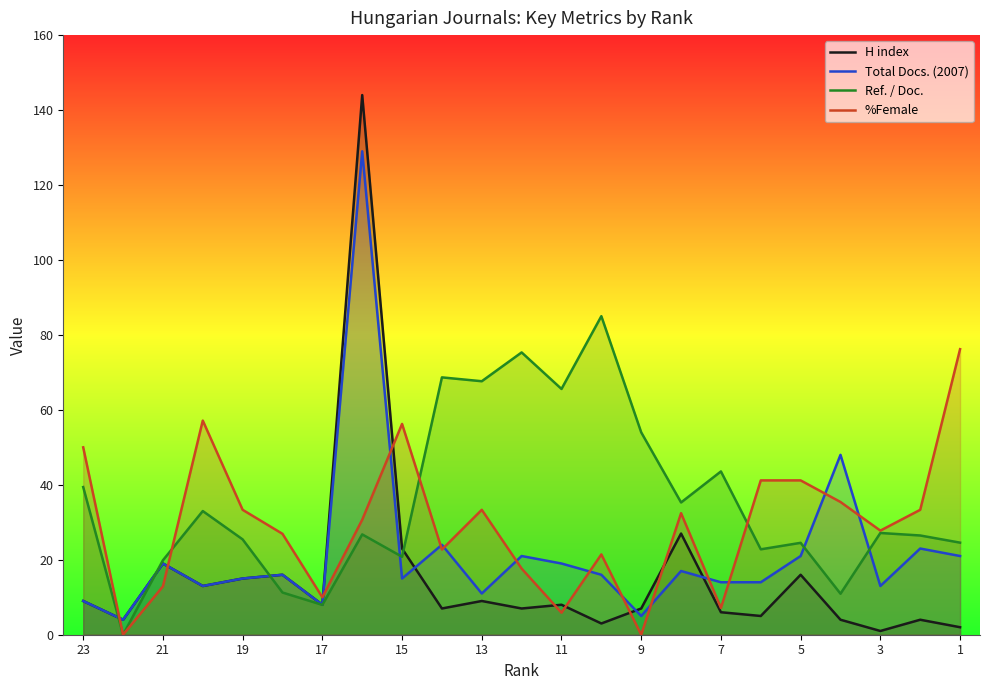

Where does the H index series first go above 8?

23